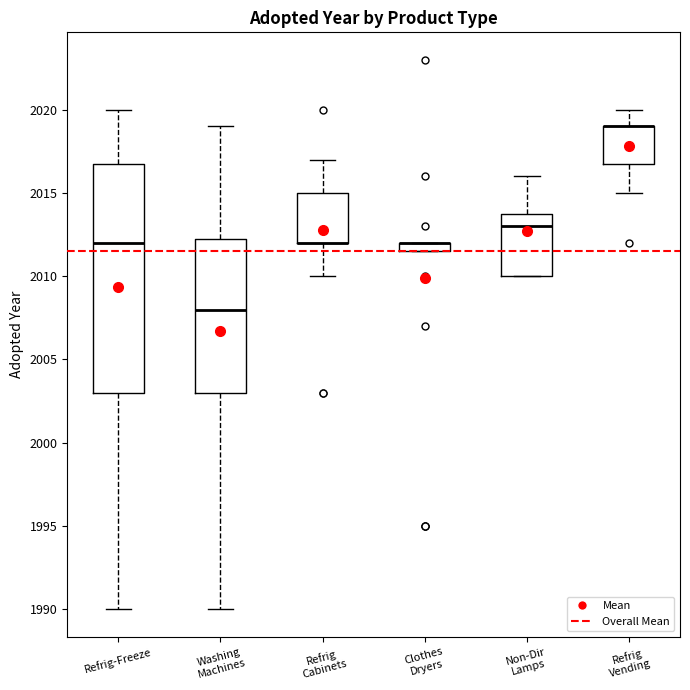

Comparing the boxes themselves (not the whiskers), which one is the tallest?

Refrig-Freeze